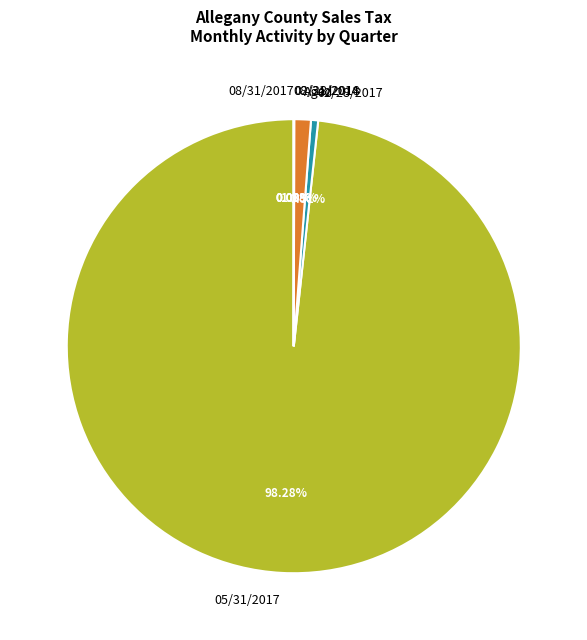

To the nearest percent, what is the average slice percentage?

11%